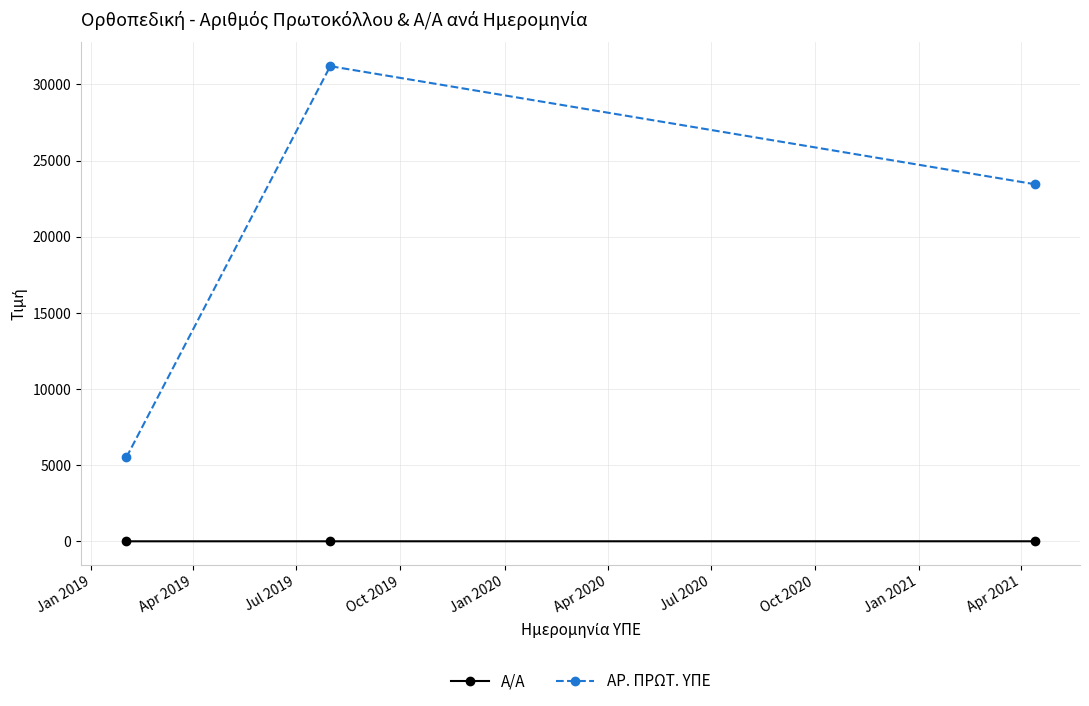

What is the sum of all ΑΡ. ΠΡΩΤ. ΥΠΕ values?

60164